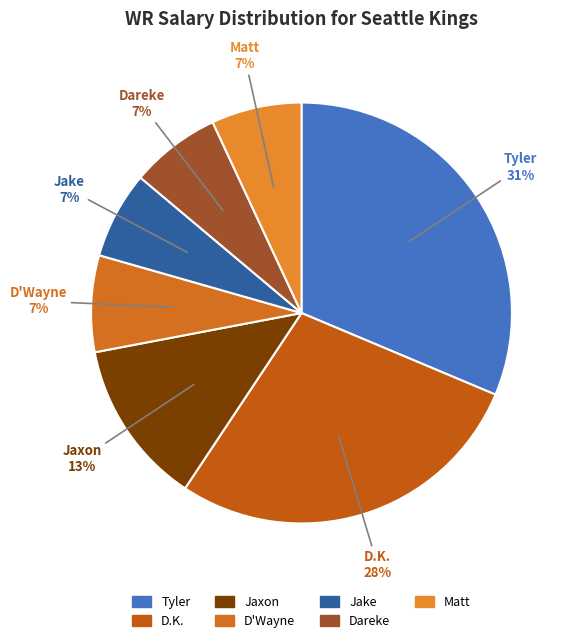

Count the number of slices in the pie.

7